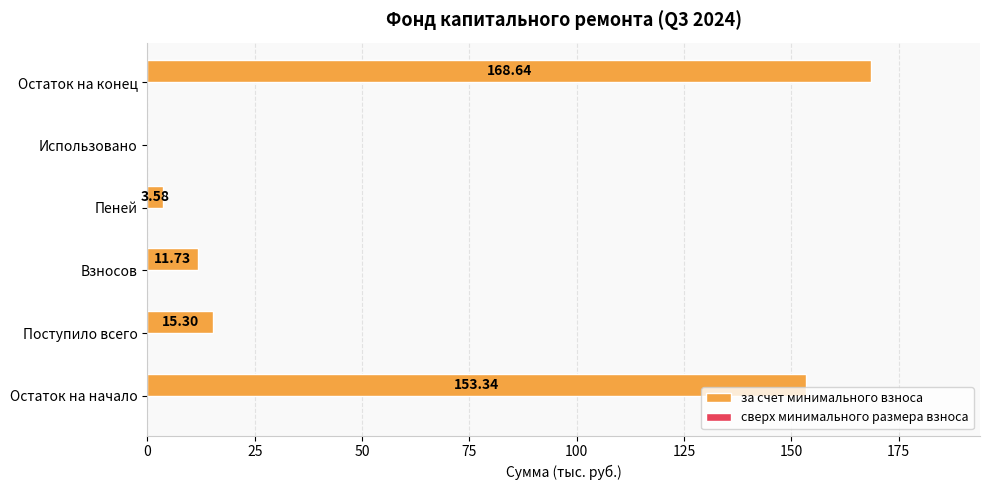

At which label is the value closest to 84?

Поступило всего